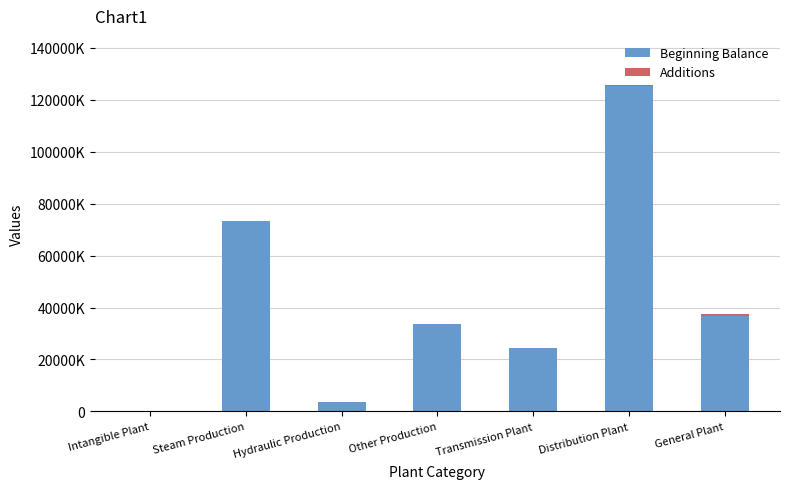

Is it true that Beginning Balance equals 15649589 at Transmission Plant?

False